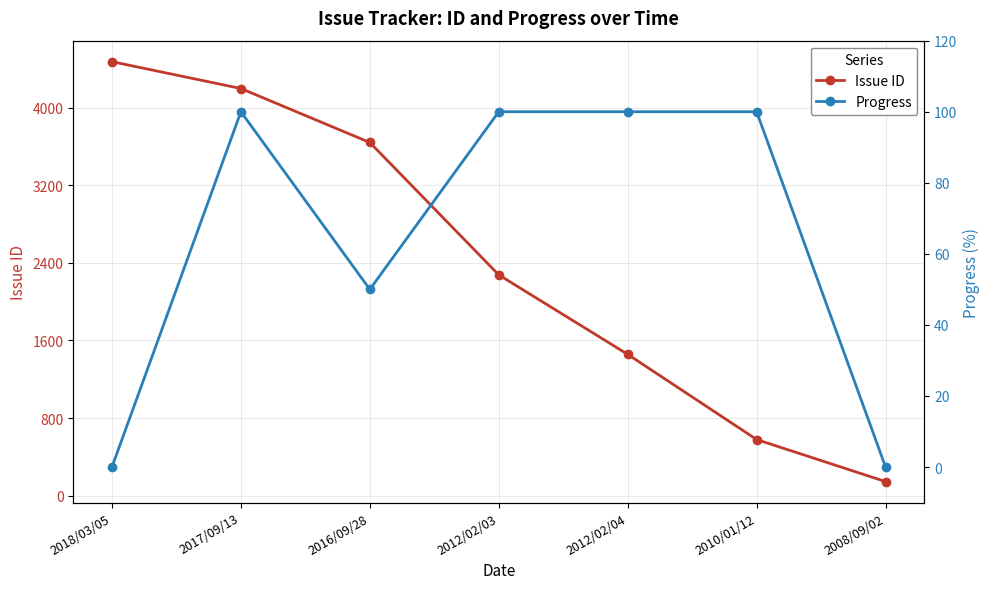

Between 2018/03/05 and 2017/09/13, which series saw the biggest shift?

Issue ID